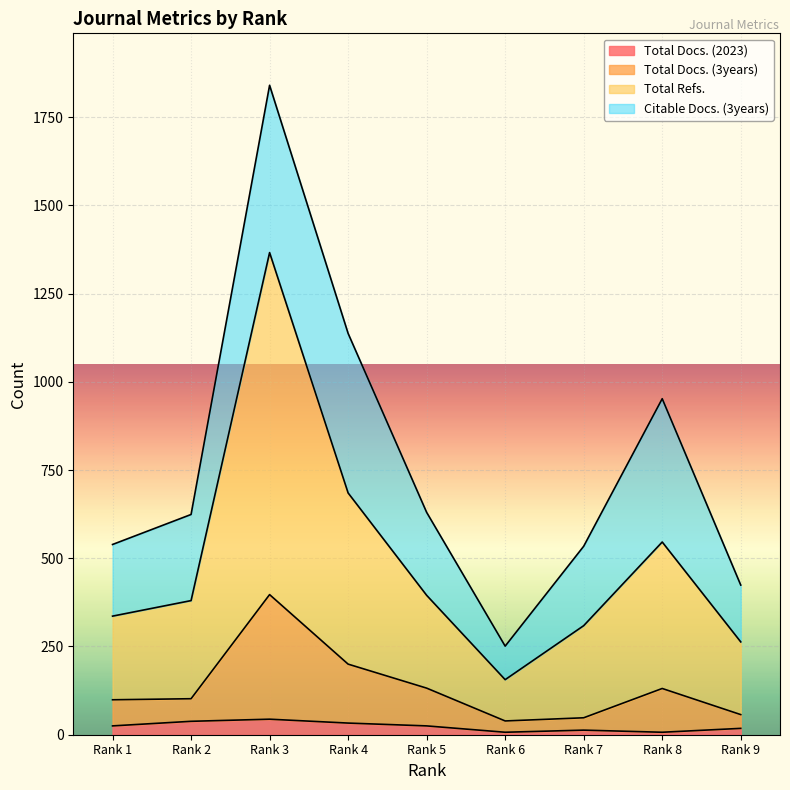

What is the highest value of the Total Docs. (2023) series?

44